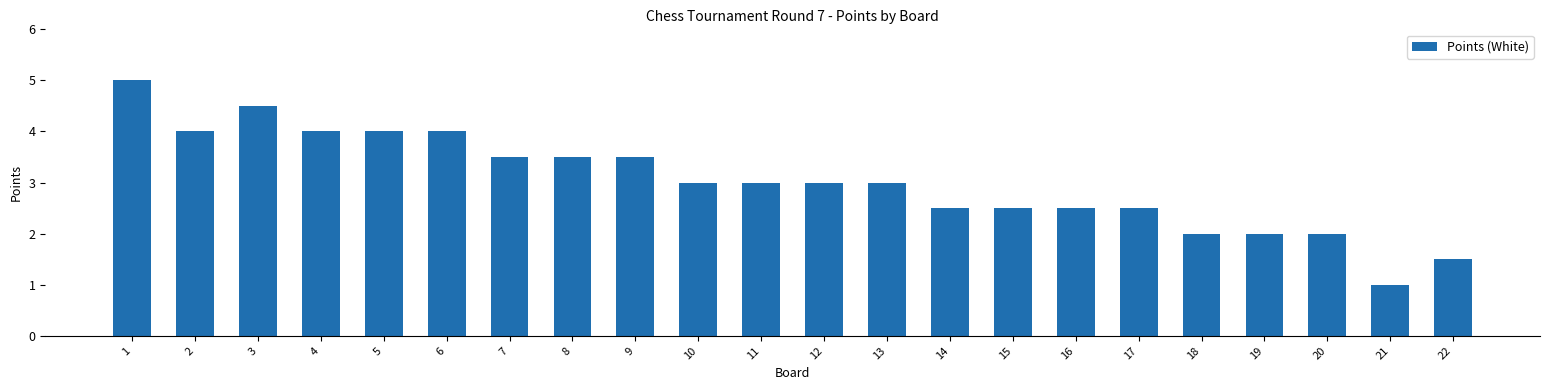

At which category does the chart reach its minimum across all series?

21